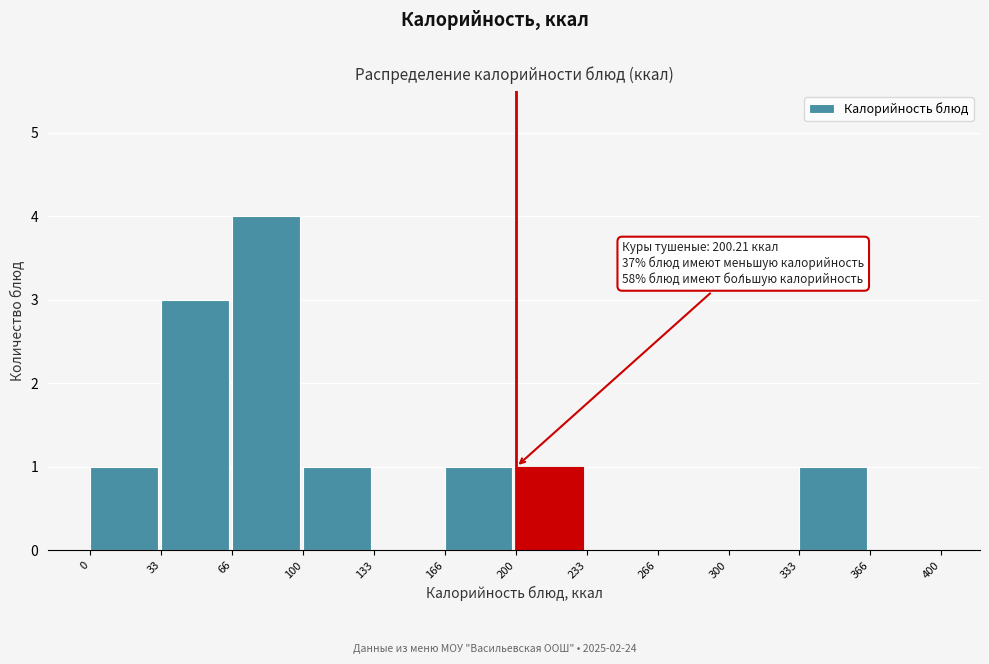

Over which range of the x-axis is the bar tallest?

66 to 100